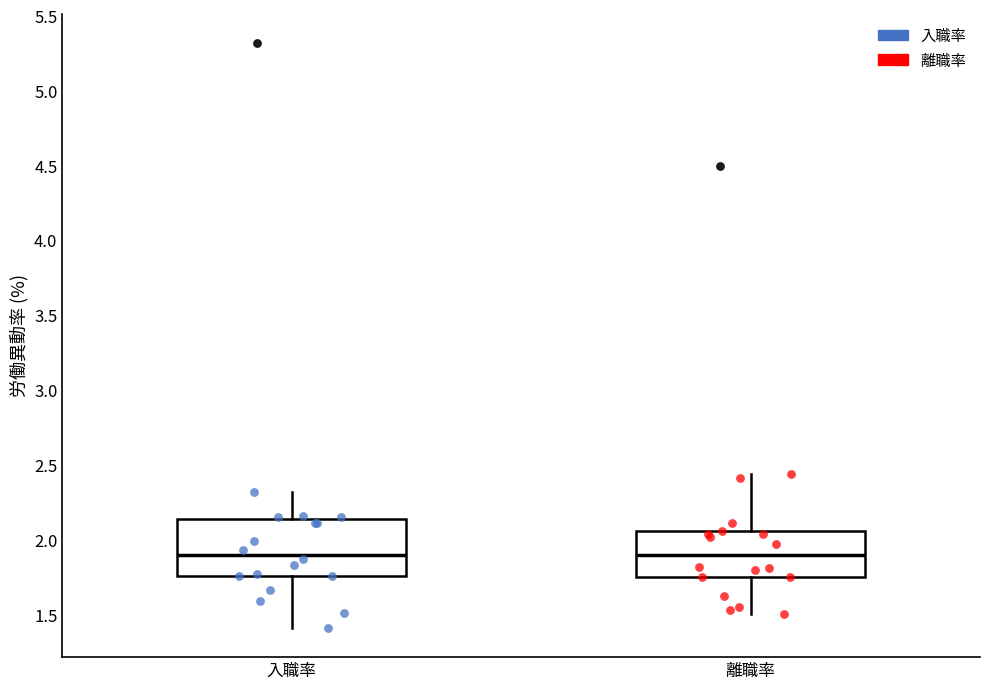

Reading left to right, read every box against the y-axis: the position of its median line, the range the box covers, and the ends of its whiskers. The values are not printed on the chart, so give them approximately, as read against the axis.

入職率: median 1.90, box 1.75 to 2.15, whiskers 1.40 to 2.30
離職率: median 1.90, box 1.75 to 2.05, whiskers 1.50 to 2.45